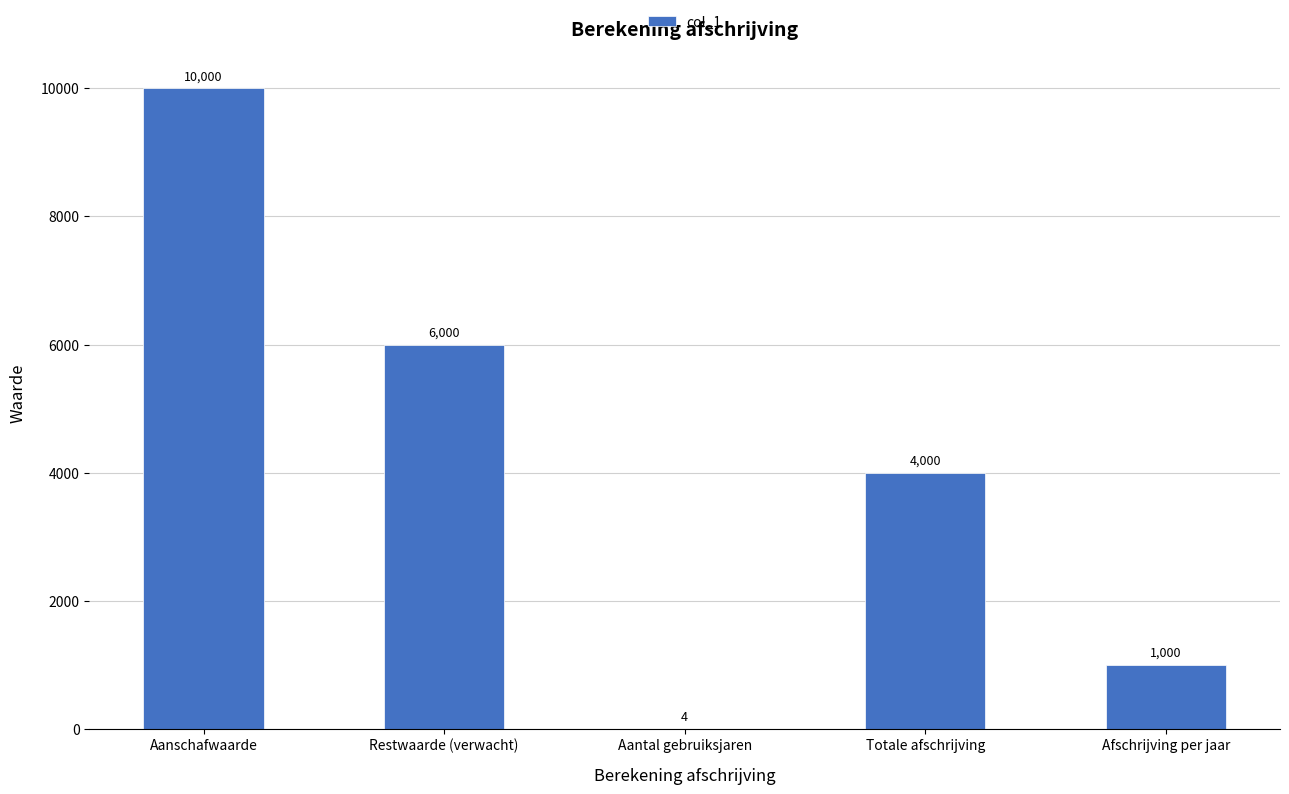

Between Totale afschrijving and Aanschafwaarde, which is larger?

Aanschafwaarde